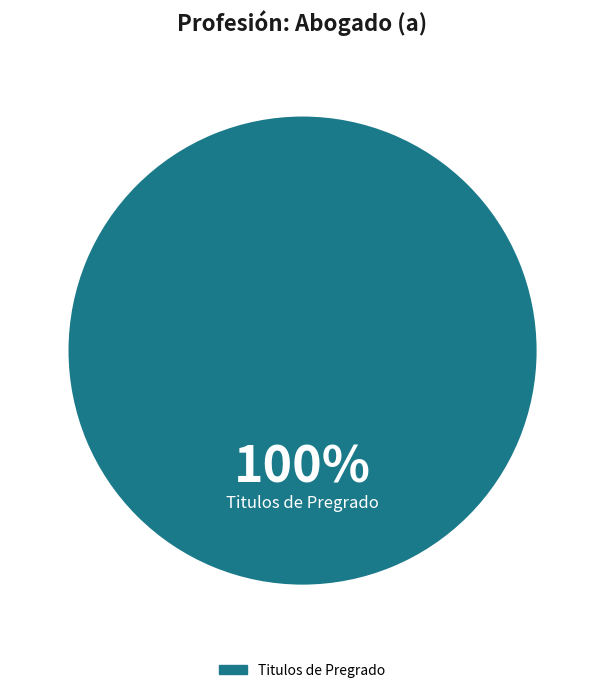

Does any single category account for the majority?

Yes